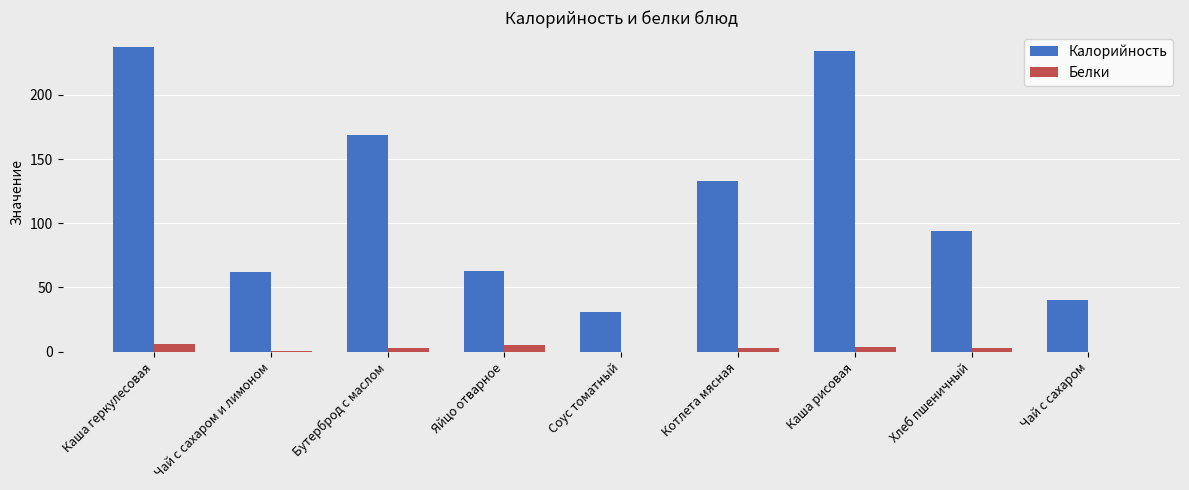

Where is Калорийность nearest to the value 134?

Котлета мясная